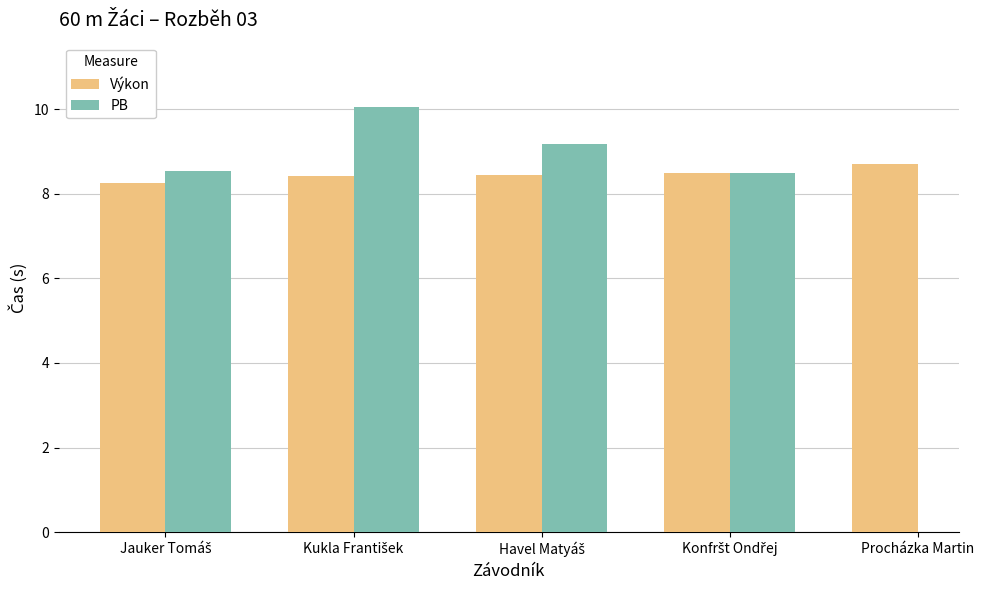

What is the greatest value displayed?

10.1